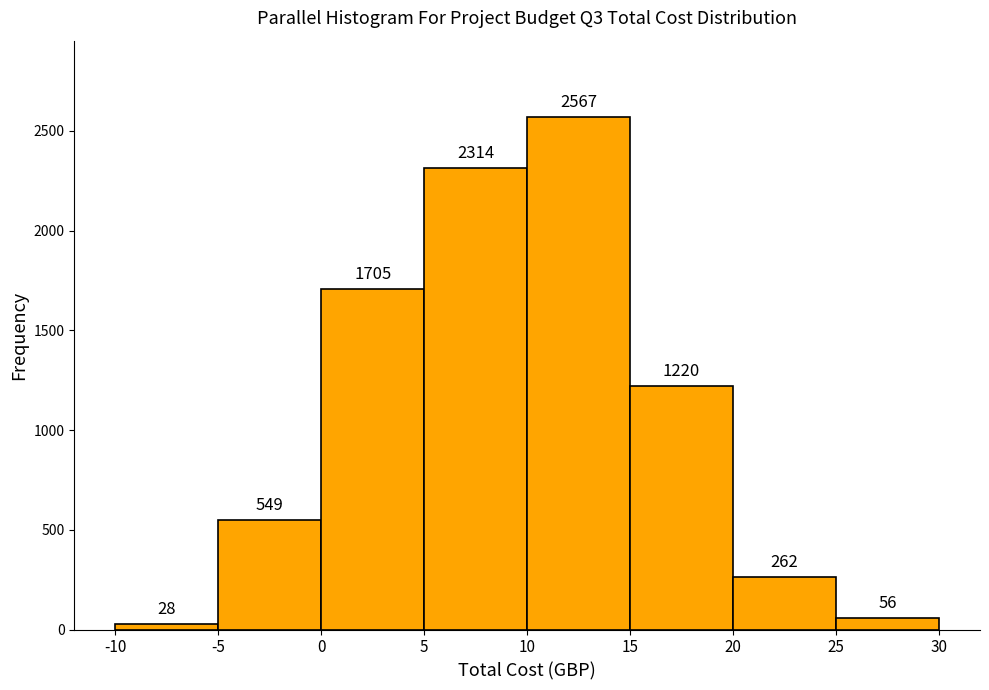

How tall is the bar that spans 20 to 25 on the x-axis?

262